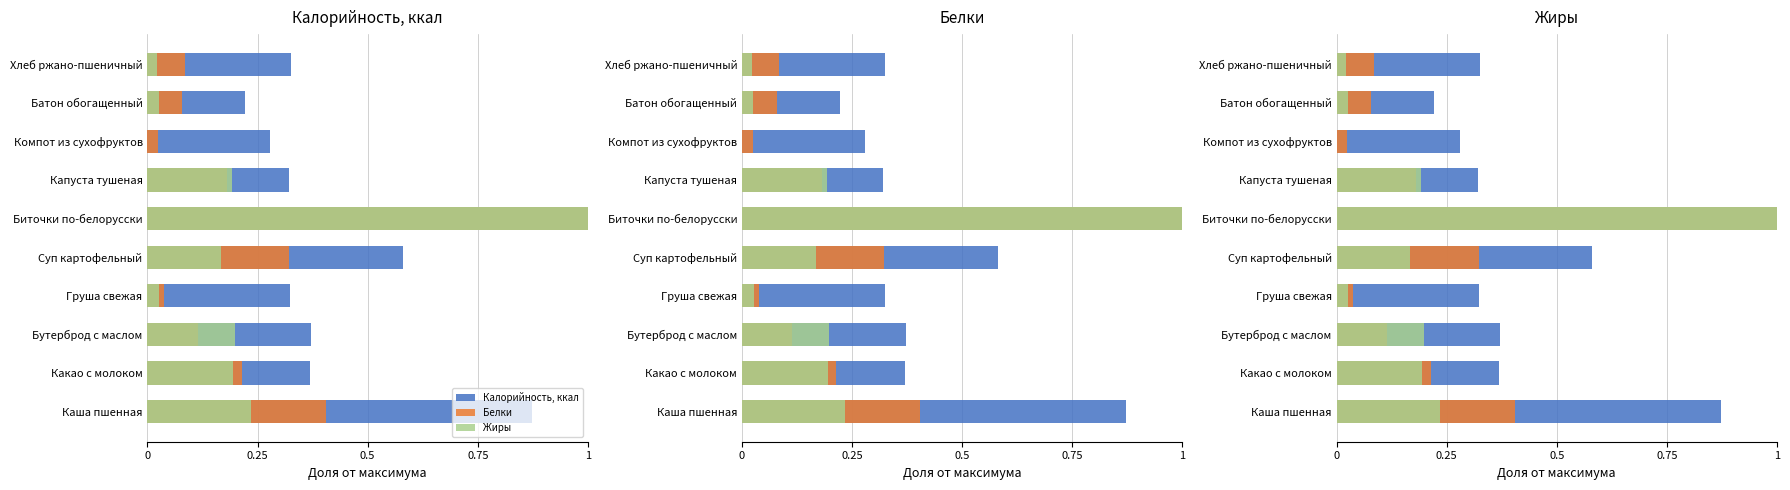

Rank the series by their maximum value, from highest to lowest.

Калорийность, ккал, Белки, Жиры